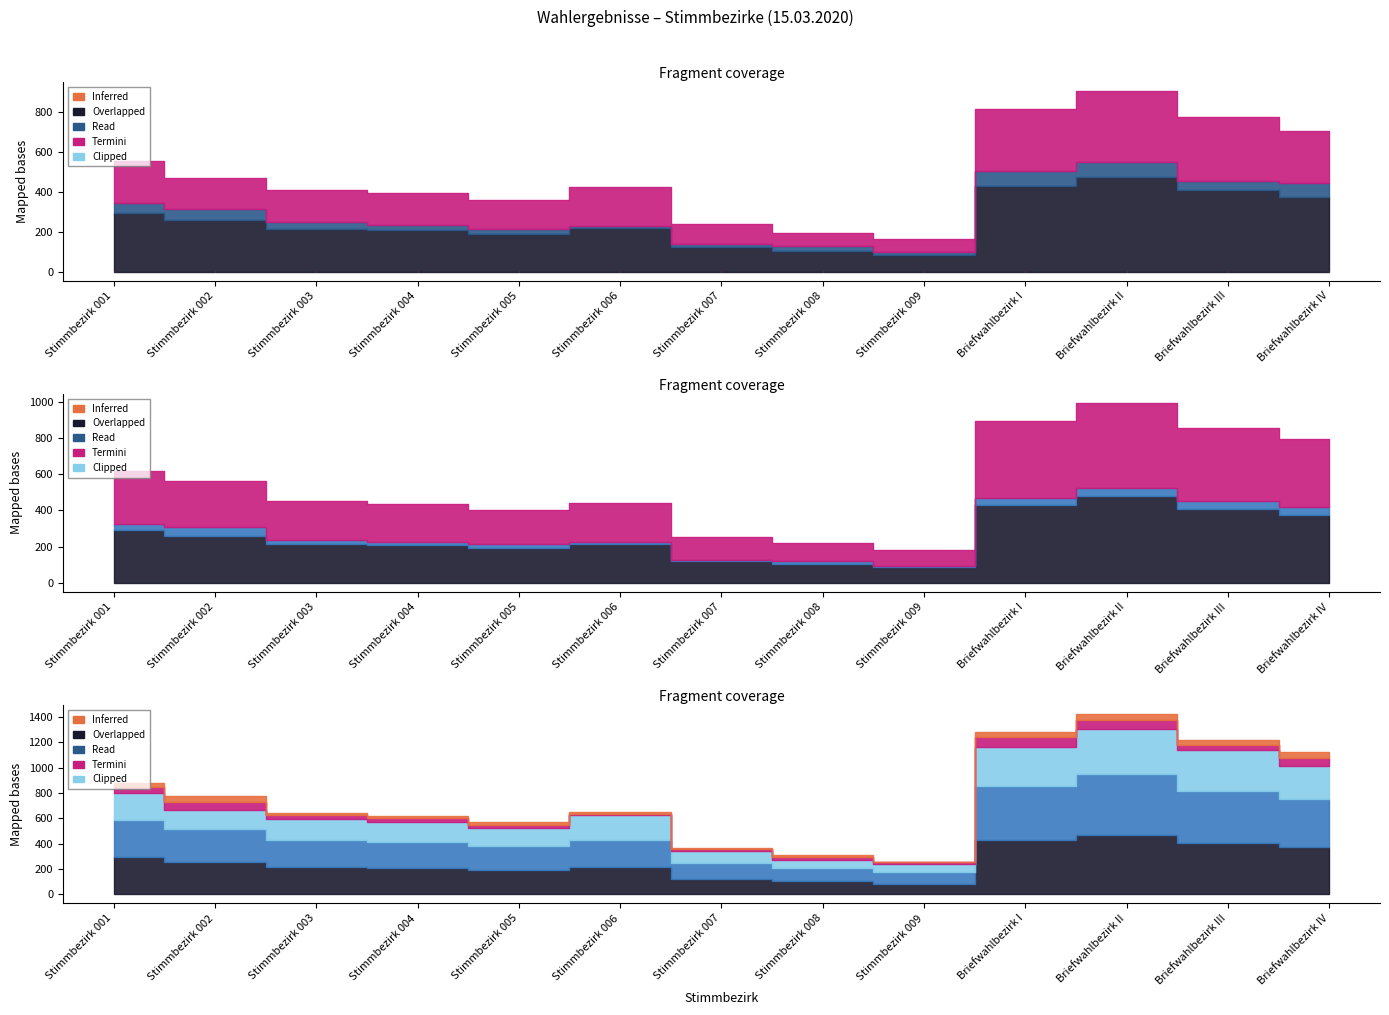

What position from the left is Stimmbezirk 002?

2